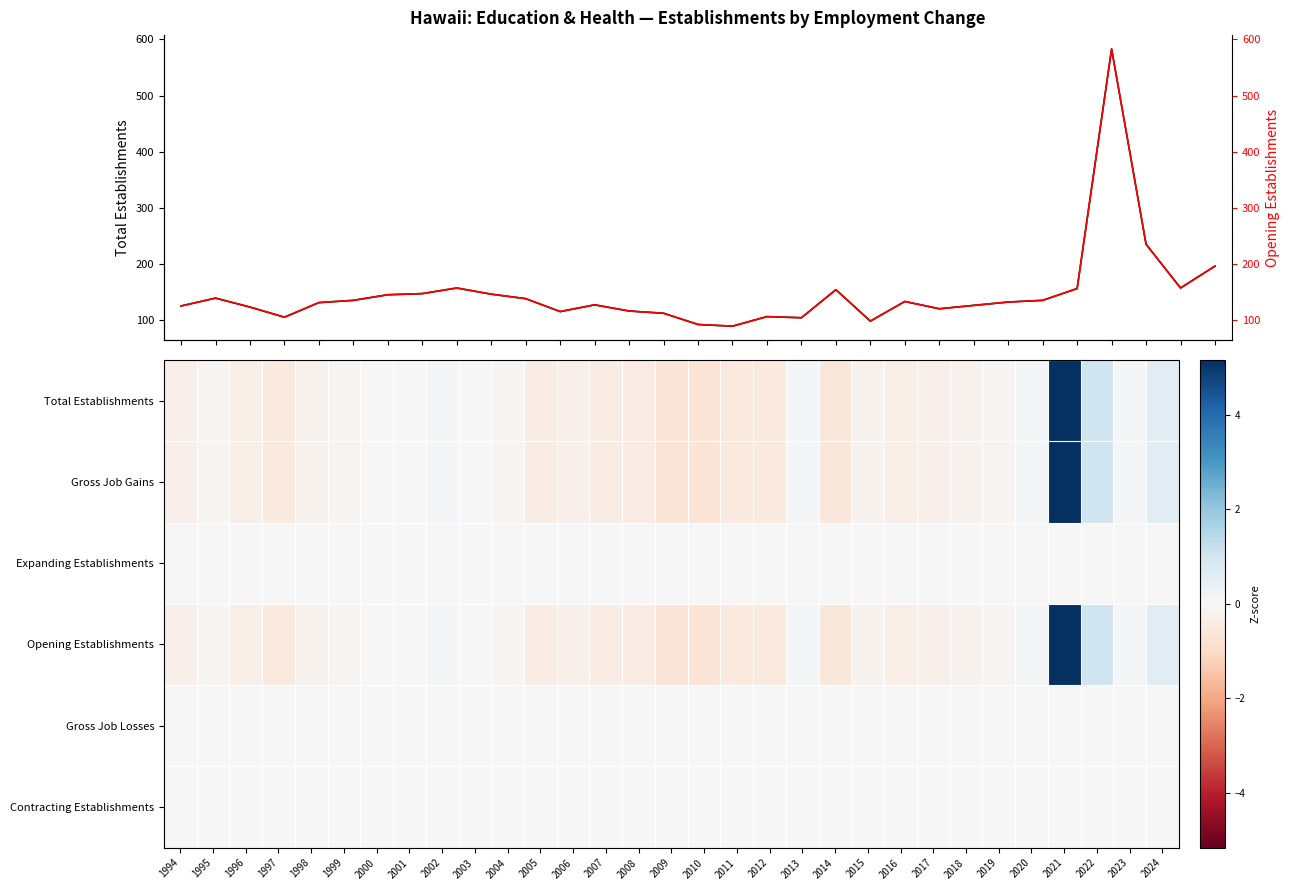

Which has a higher value, 2006 or 2017?

2006